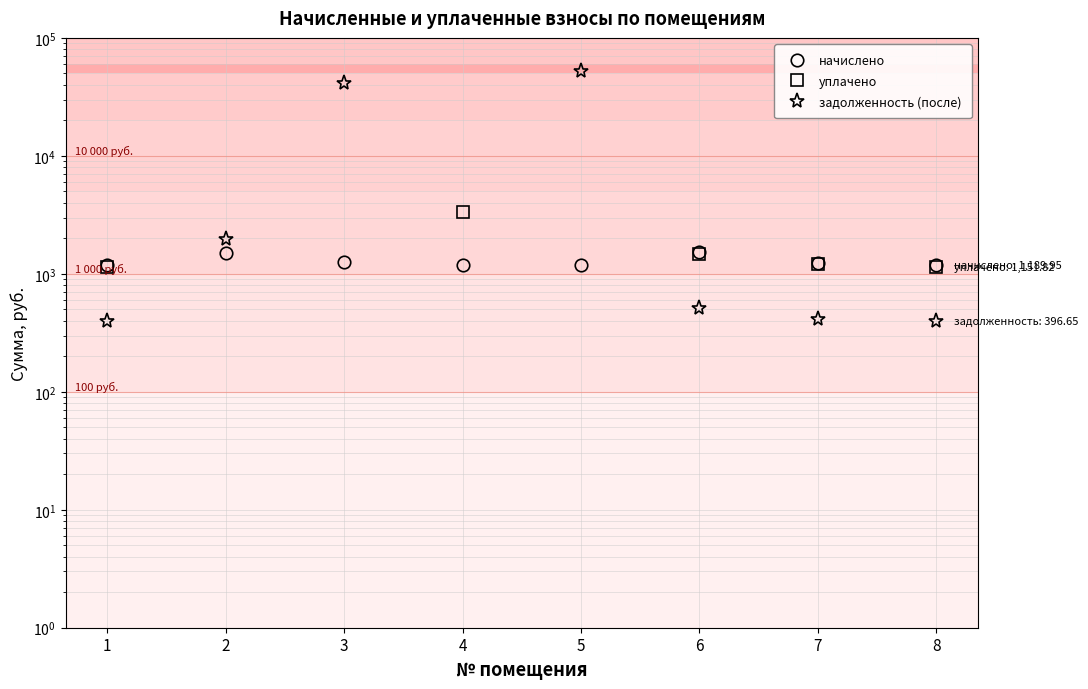

Which label corresponds to the largest value in the chart?

5